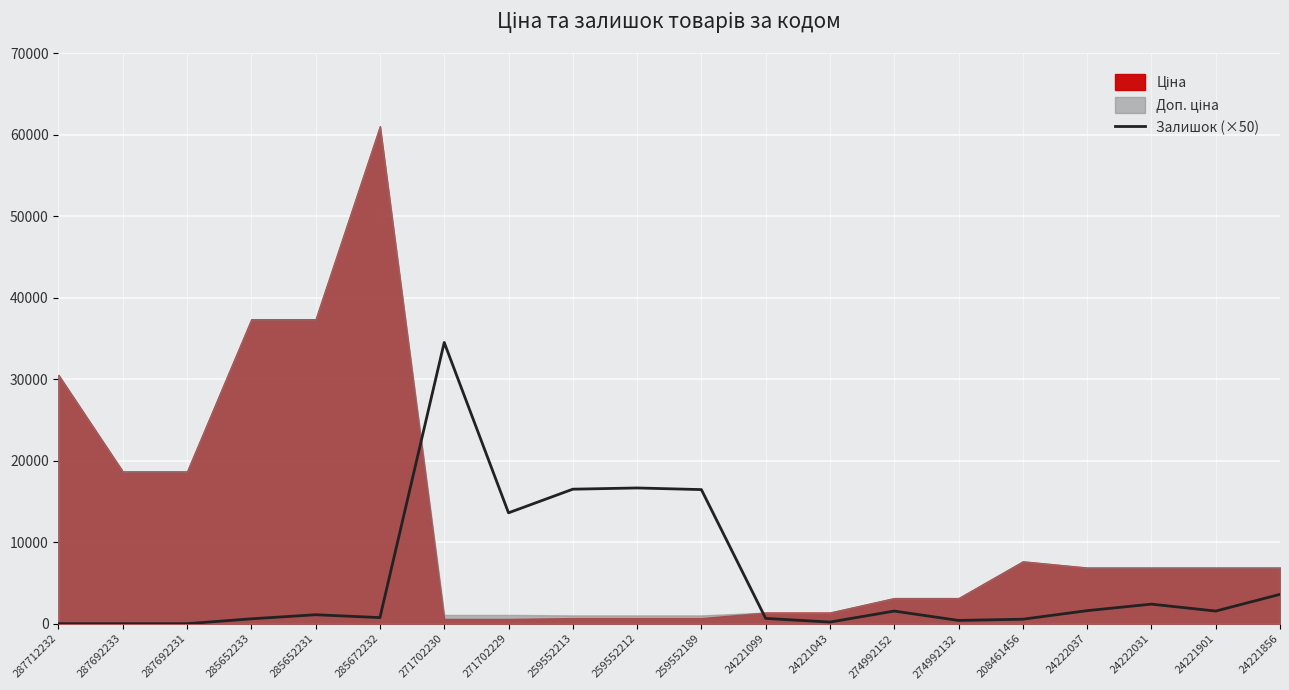

True or false: Залишок (×50) has a value of 400 at 274992132.

True